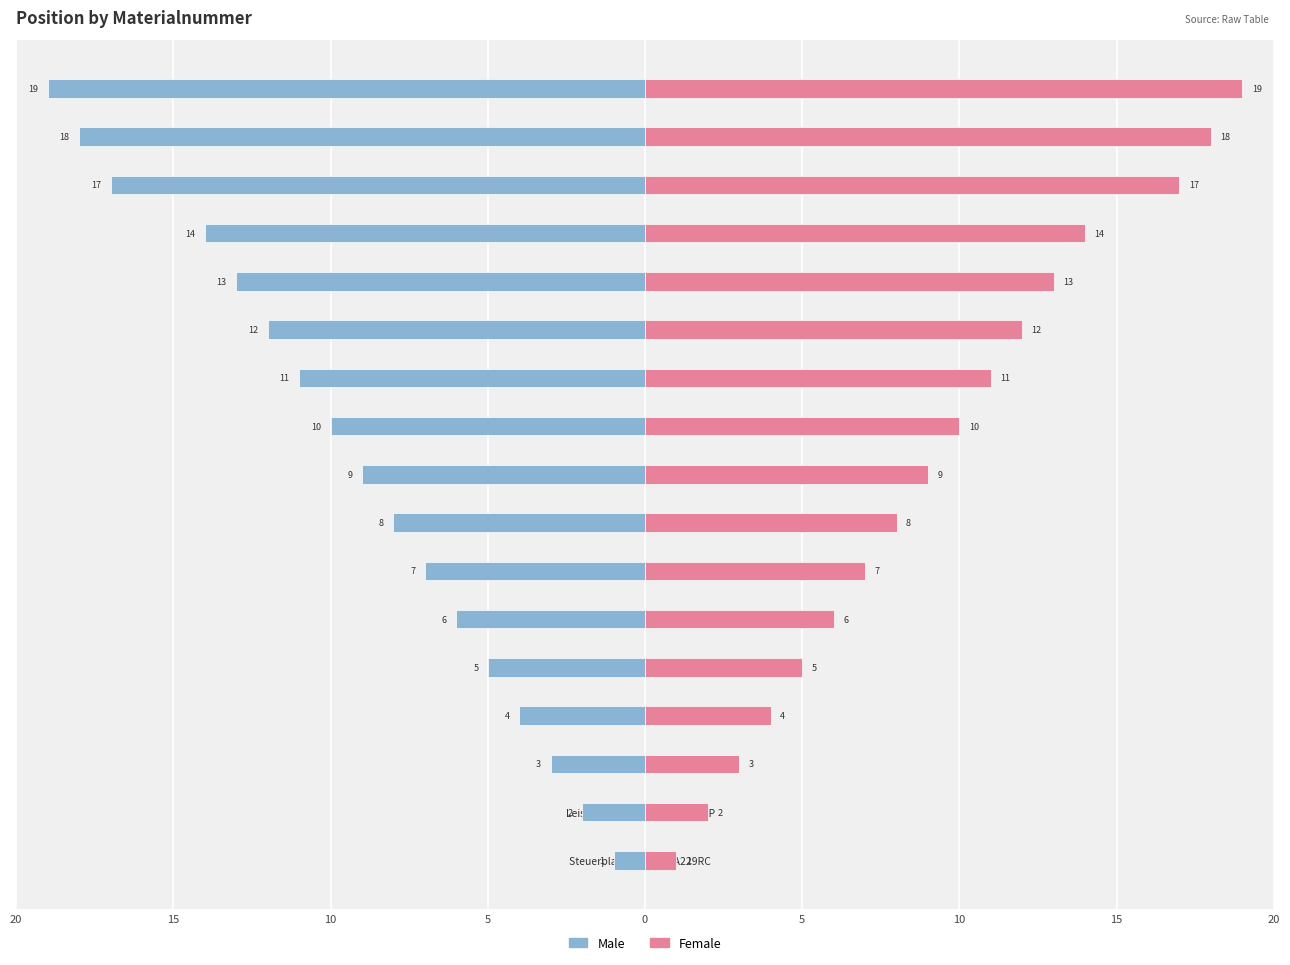

Is the value of Female at Schaltkastendeckel PJH142A010 greater than the value of Male at Klemmenblock SSA561B720A?

Yes